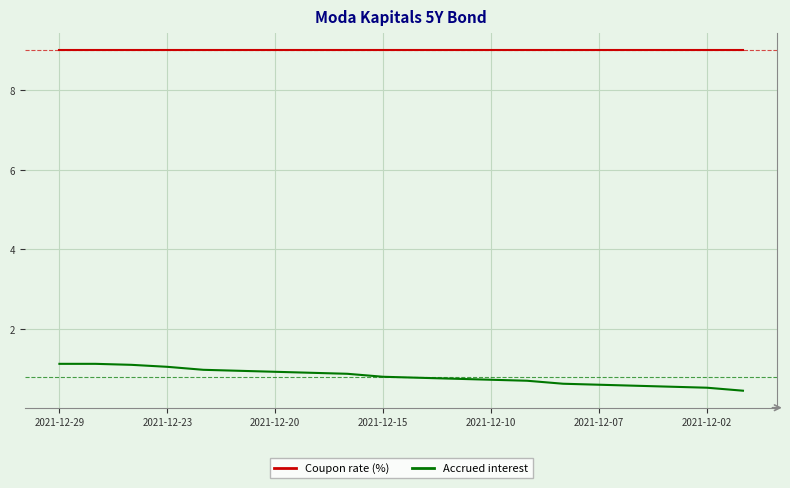

Which series has the largest range (max minus min)?

Accrued interest